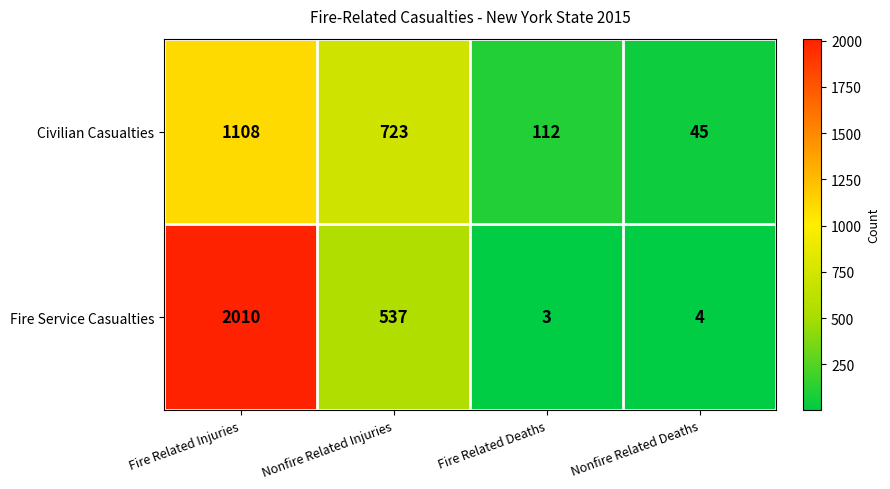

What is the smallest value displayed?

3